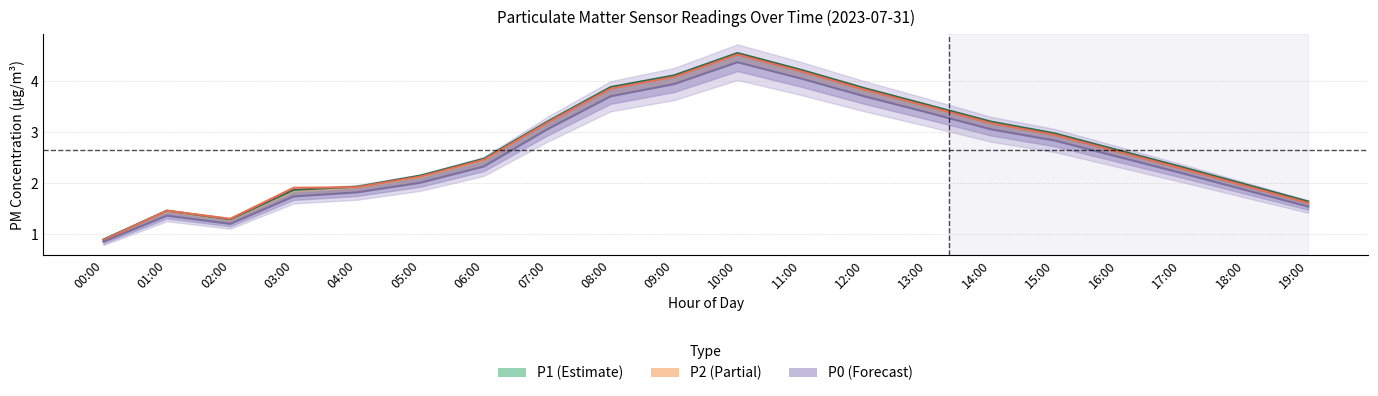

Which series has the largest total across all categories?

P1 center